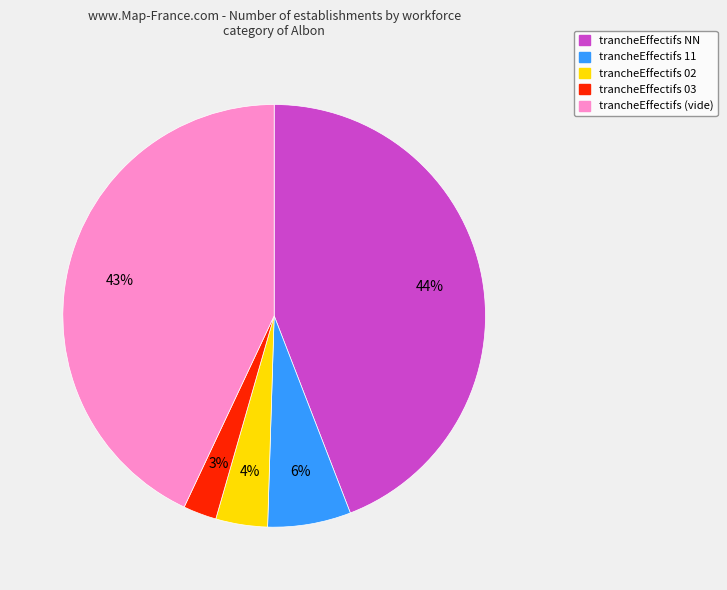

The trancheEffectifs 03 slice represents 3% of the pie. True or false?

True